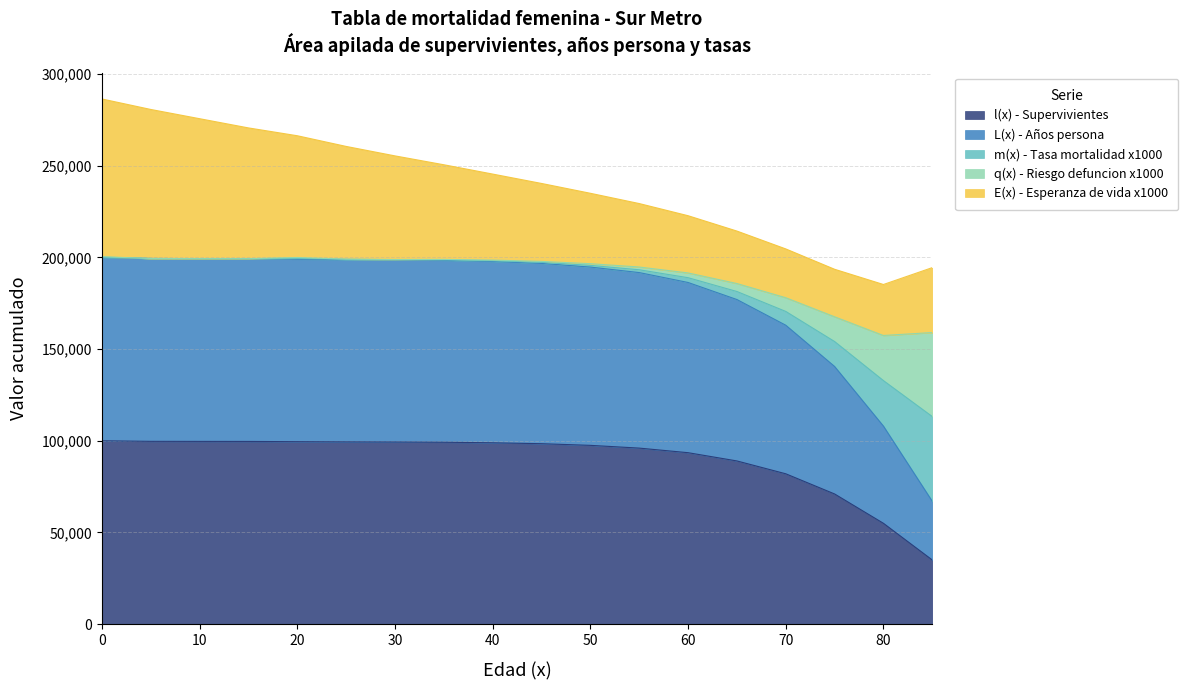

What is the maximum value for l(x) - Supervivientes?

100000.0